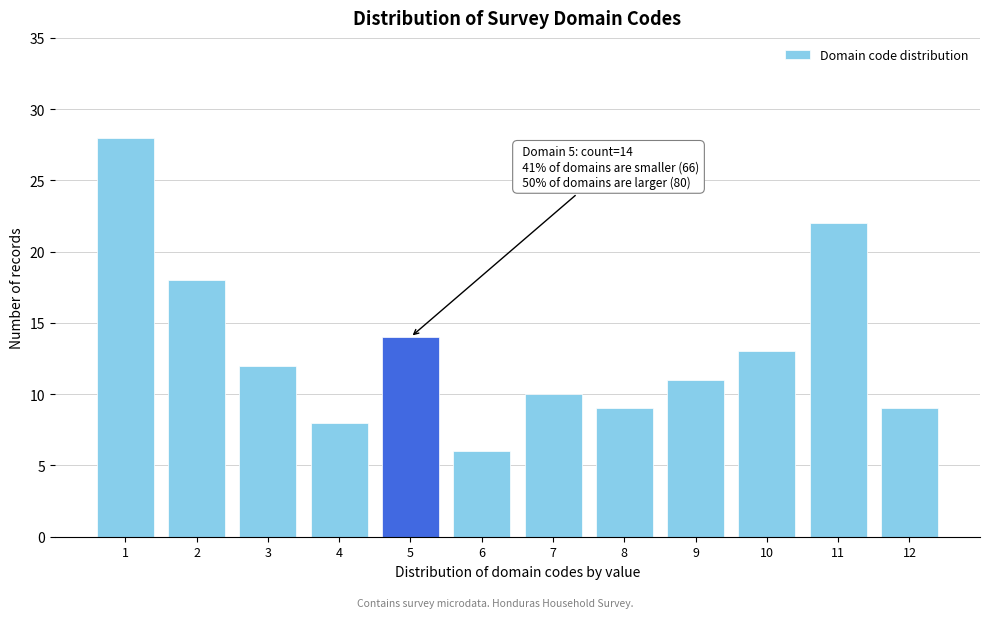

Reading right to left, transcribe all the data shown in this chart.

9	22	13	11	9	10	6	14	8	12	18	28